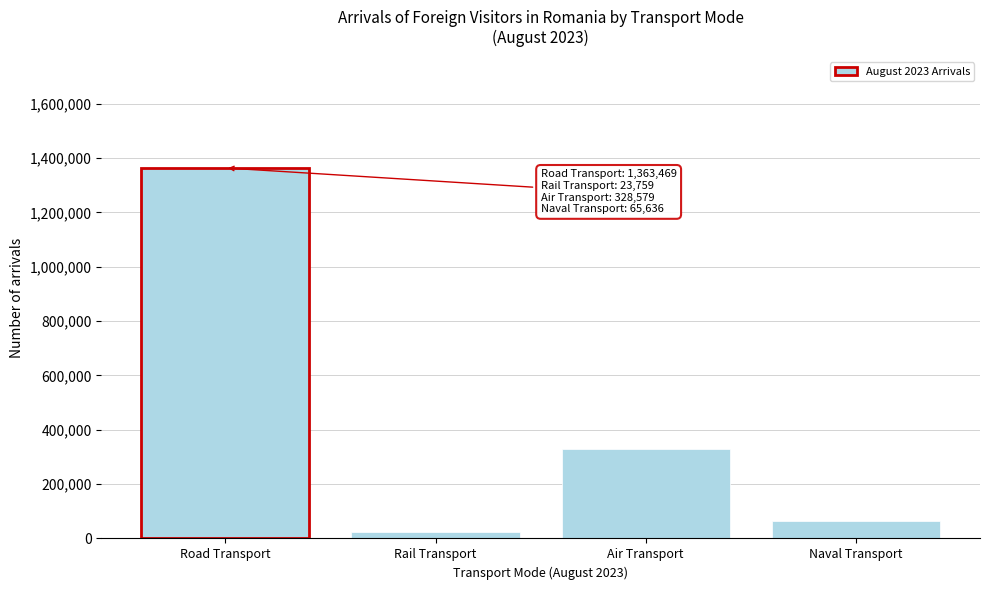

Reading left to right, extract all data points from this chart.

1363469	23759	328579	65636